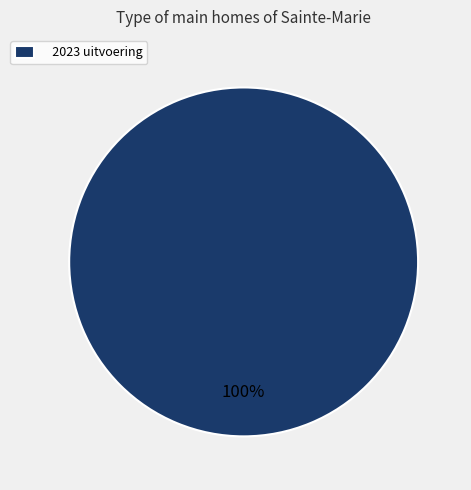

How many segments does this pie chart have?

1